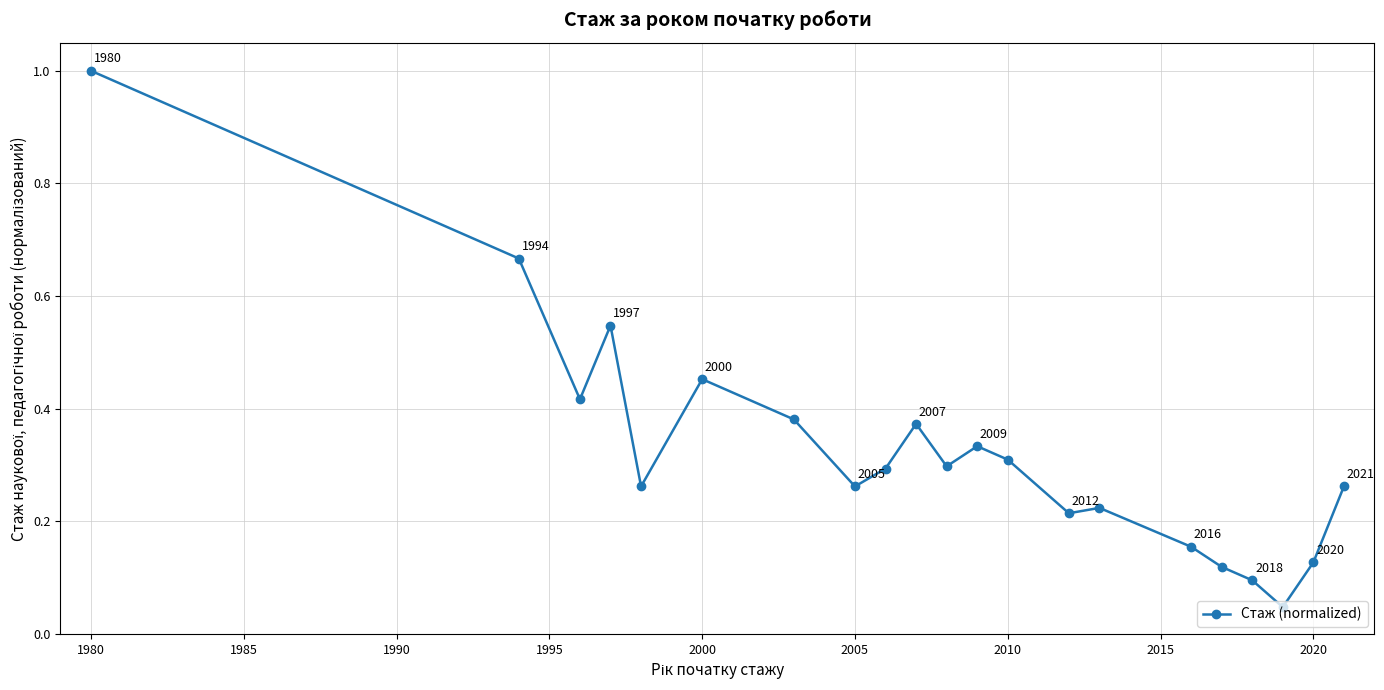

What is the difference between the maximum and minimum values?

1.0